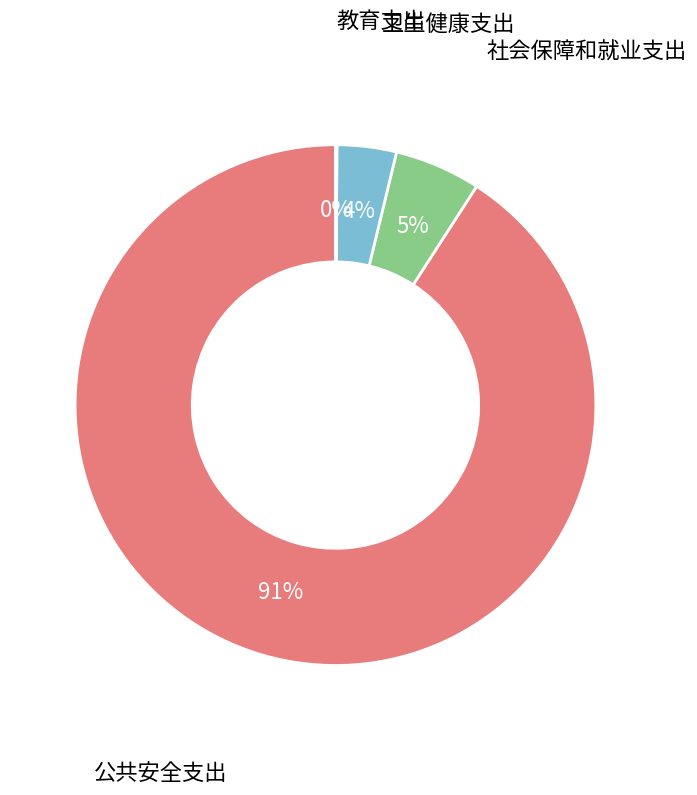

True or false: 社会保障和就业支出 accounts for 14% of the total.

False